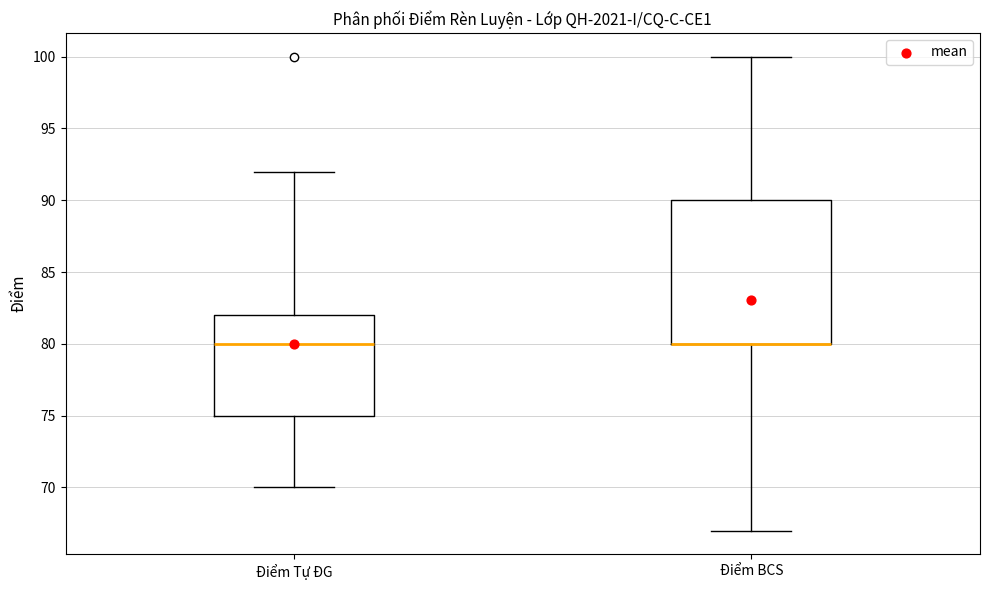

Where is the upper edge of the box for Điểm BCS on the y-axis? The values are not printed on the chart, so give them approximately, as read against the axis.

90